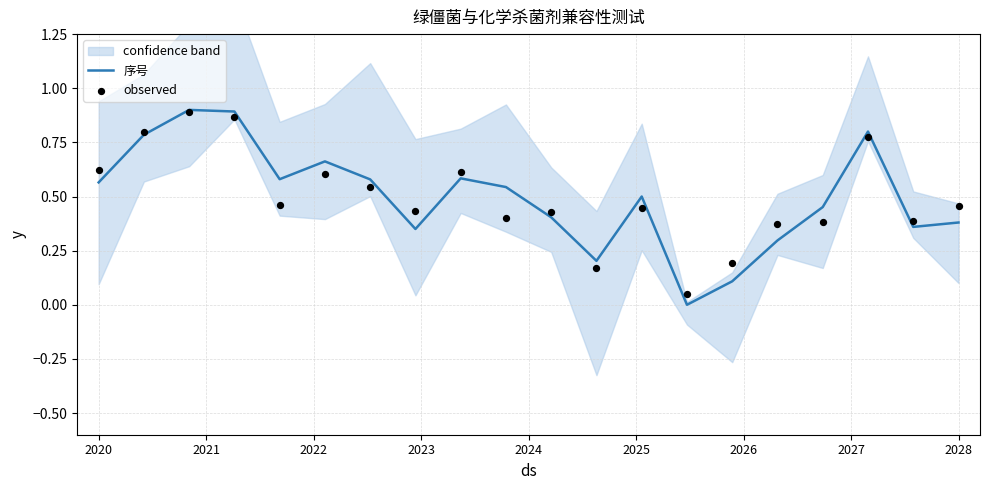

Which series reaches the maximum Y coordinate?

序号